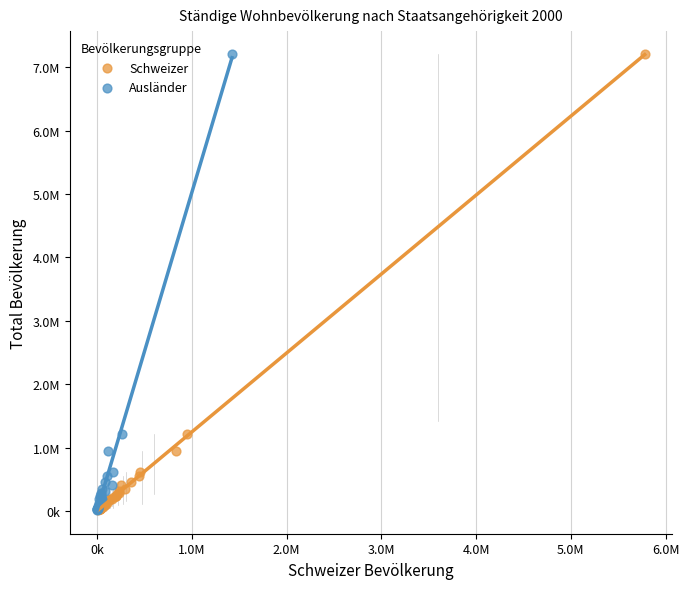

What are all the series names shown in the legend?

Schweizer, Ausländer